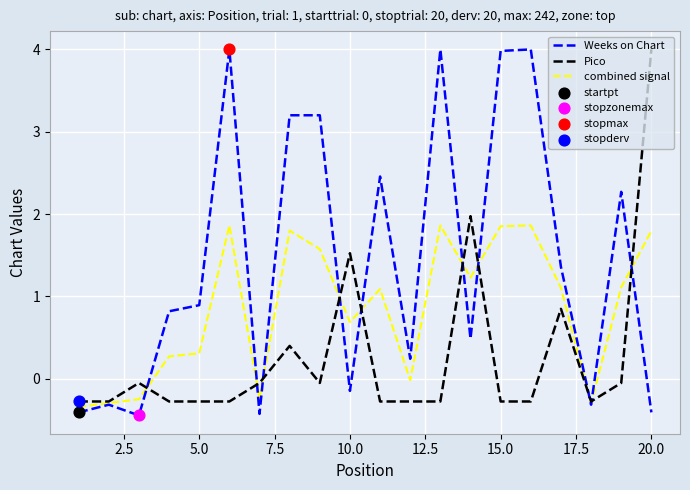

Which series has the largest total across all categories?

Weeks on Chart